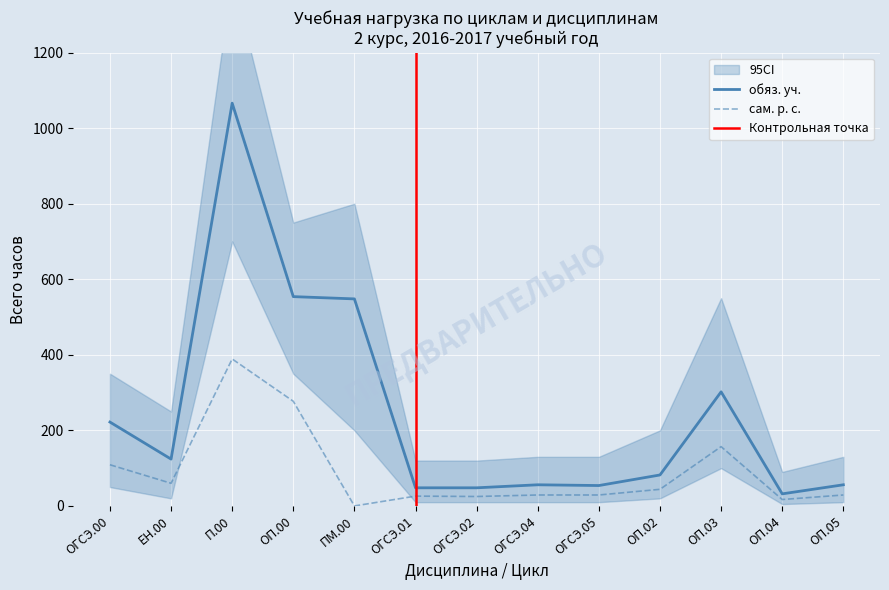

How many lines are shown in the chart?

2